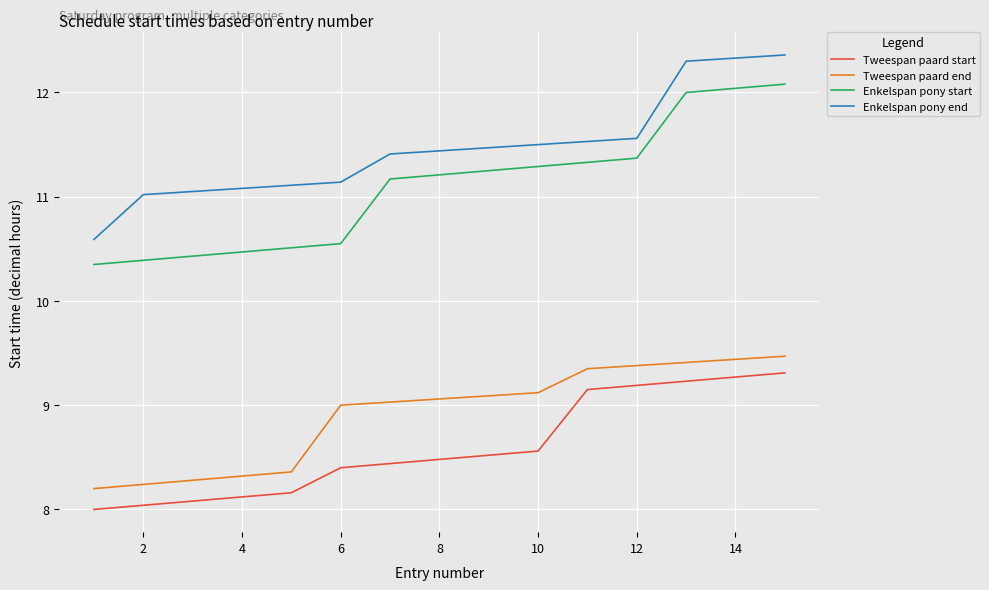

What is the difference between the maximum and minimum values in the Tweespan paard end series?

1.3